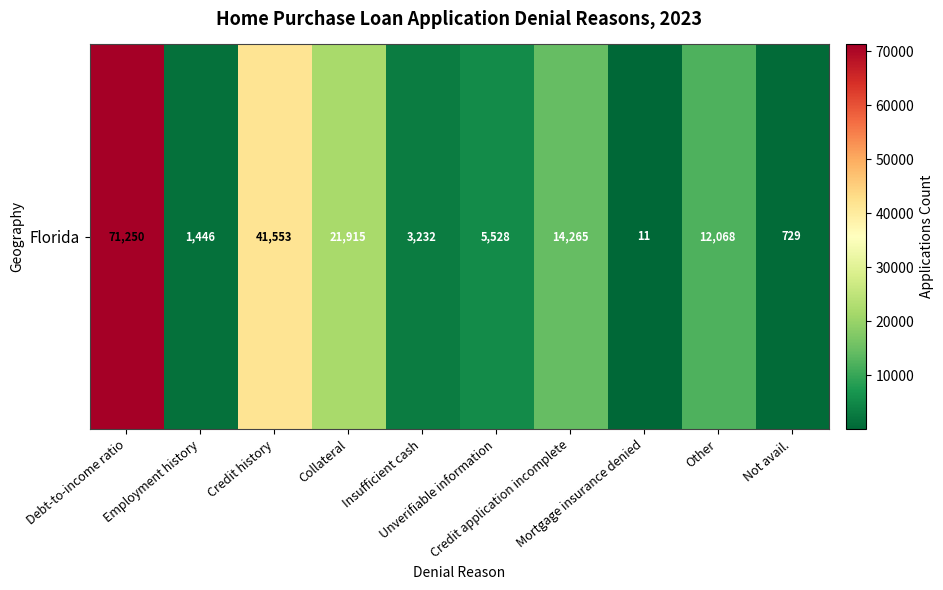

What is the difference between the second highest and second lowest values?

40824